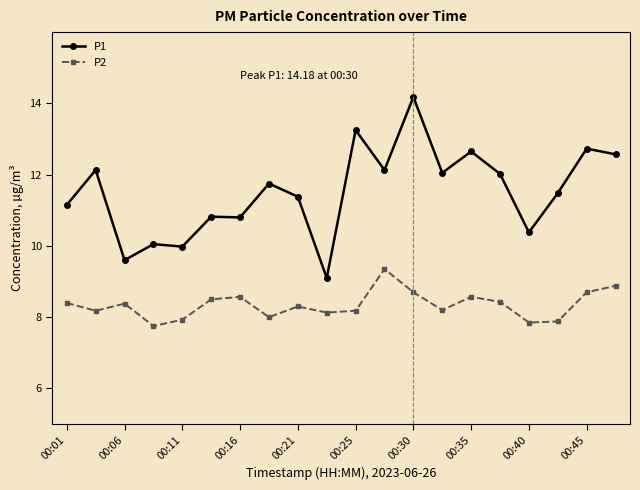

What is the value of the P2 point at the 11th from the left?

8.2